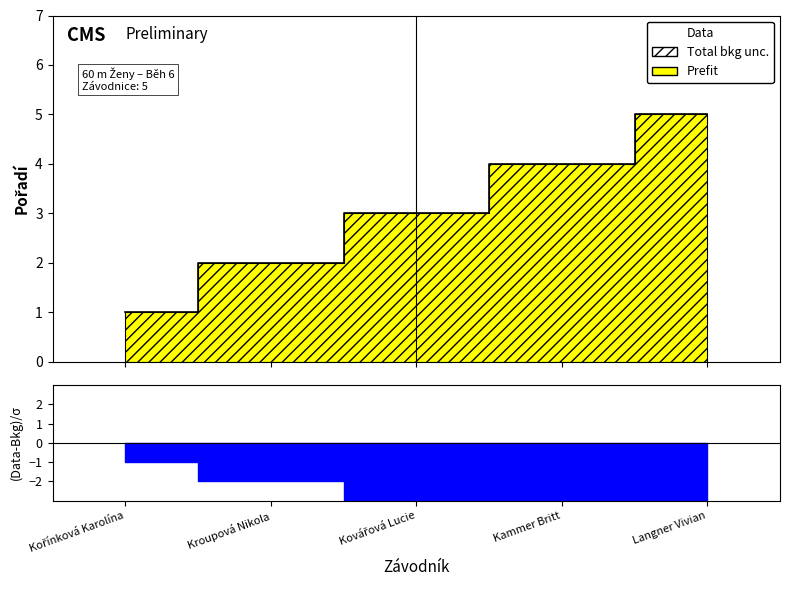

Does the chart display data point markers on the line(s)?

No